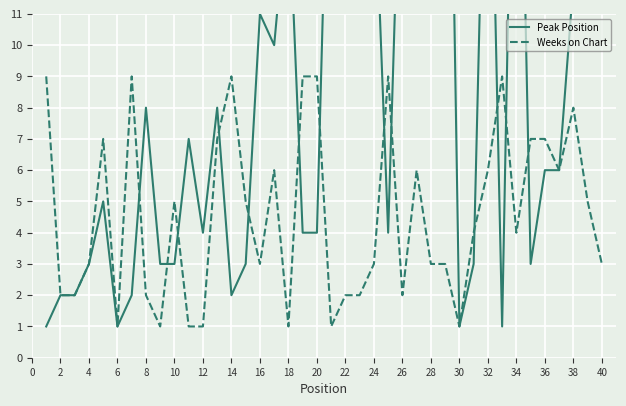

How many times do Weeks on Chart and Peak Position cross each other?

13